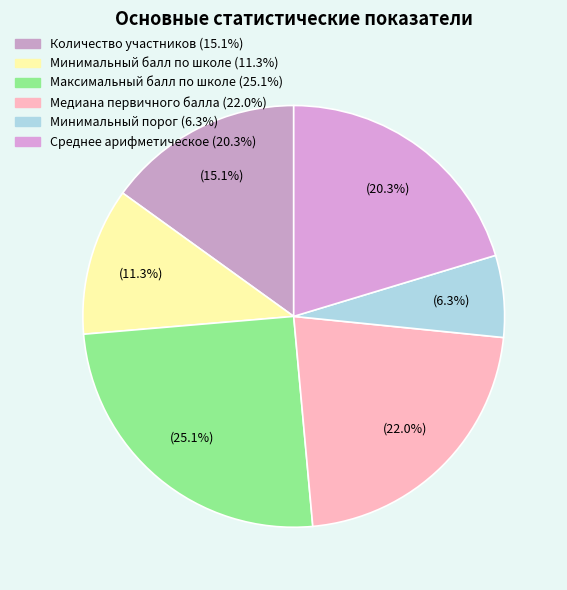

How many segments does this pie chart have?

6